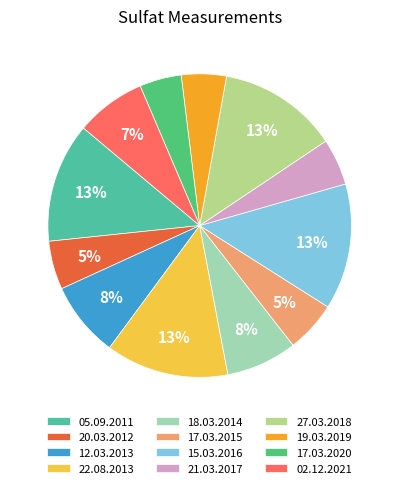

To the nearest percent, what percentage of the pie is 18.03.2014?

8%